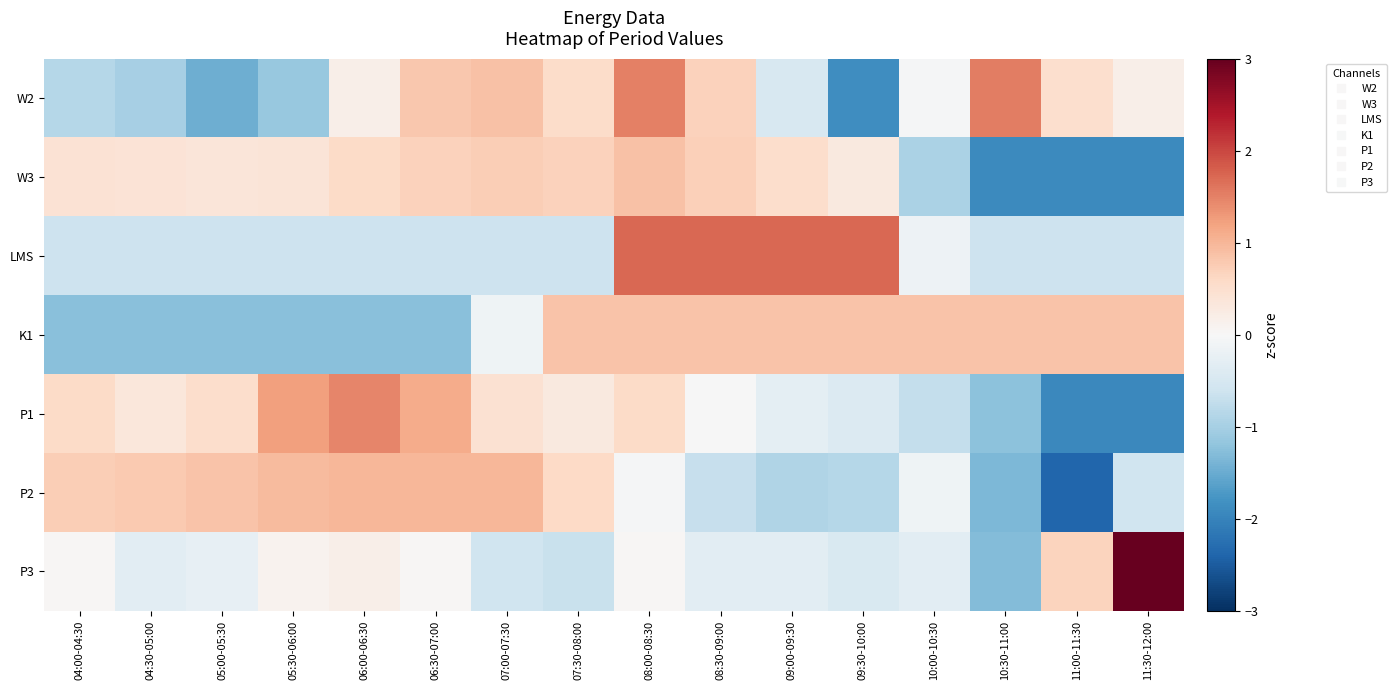

Reading left to right, extract all data points from this chart.

W2: 04:00-04:30=-0.9	04:30-05:00=-1.0	05:00-05:30=-1.5	05:30-06:00=-1.1	06:00-06:30=0.2	06:30-07:00=0.8	07:00-07:30=0.9	07:30-08:00=0.5	08:00-08:30=1.5	08:30-09:00=0.7	09:00-09:30=-0.5	09:30-10:00=-1.9	10:00-10:30=-0.0	10:30-11:00=1.5	11:00-11:30=0.5	11:30-12:00=0.2
W3: 04:00-04:30=0.4	04:30-05:00=0.4	05:00-05:30=0.4	05:30-06:00=0.4	06:00-06:30=0.6	06:30-07:00=0.7	07:00-07:30=0.7	07:30-08:00=0.7	08:00-08:30=0.9	08:30-09:00=0.7	09:00-09:30=0.5	09:30-10:00=0.3	10:00-10:30=-0.9	10:30-11:00=-1.9	11:00-11:30=-1.9	11:30-12:00=-1.9
LMS: 04:00-04:30=-0.6	04:30-05:00=-0.6	05:00-05:30=-0.6	05:30-06:00=-0.6	06:00-06:30=-0.6	06:30-07:00=-0.6	07:00-07:30=-0.6	07:30-08:00=-0.6	08:00-08:30=1.7	08:30-09:00=1.7	09:00-09:30=1.7	09:30-10:00=1.7	10:00-10:30=-0.1	10:30-11:00=-0.6	11:00-11:30=-0.6	11:30-12:00=-0.6
K1: 04:00-04:30=-1.3	04:30-05:00=-1.3	05:00-05:30=-1.3	05:30-06:00=-1.3	06:00-06:30=-1.3	06:30-07:00=-1.3	07:00-07:30=-0.1	07:30-08:00=0.8	08:00-08:30=0.8	08:30-09:00=0.9	09:00-09:30=0.9	09:30-10:00=0.9	10:00-10:30=0.9	10:30-11:00=0.9	11:00-11:30=0.8	11:30-12:00=0.8
P1: 04:00-04:30=0.6	04:30-05:00=0.3	05:00-05:30=0.5	05:30-06:00=1.2	06:00-06:30=1.5	06:30-07:00=1.1	07:00-07:30=0.5	07:30-08:00=0.3	08:00-08:30=0.6	08:30-09:00=-0.0	09:00-09:30=-0.3	09:30-10:00=-0.4	10:00-10:30=-0.7	10:30-11:00=-1.2	11:00-11:30=-1.9	11:30-12:00=-1.9
P2: 04:00-04:30=0.7	04:30-05:00=0.8	05:00-05:30=0.8	05:30-06:00=0.9	06:00-06:30=1.0	06:30-07:00=1.0	07:00-07:30=1.0	07:30-08:00=0.6	08:00-08:30=-0.0	08:30-09:00=-0.7	09:00-09:30=-0.9	09:30-10:00=-0.8	10:00-10:30=-0.1	10:30-11:00=-1.4	11:00-11:30=-2.4	11:30-12:00=-0.6
P3: 04:00-04:30=0.0	04:30-05:00=-0.3	05:00-05:30=-0.2	05:30-06:00=0.1	06:00-06:30=0.2	06:30-07:00=0.0	07:00-07:30=-0.6	07:30-08:00=-0.7	08:00-08:30=0.0	08:30-09:00=-0.3	09:00-09:30=-0.3	09:30-10:00=-0.5	10:00-10:30=-0.3	10:30-11:00=-1.3	11:00-11:30=0.7	11:30-12:00=3.5